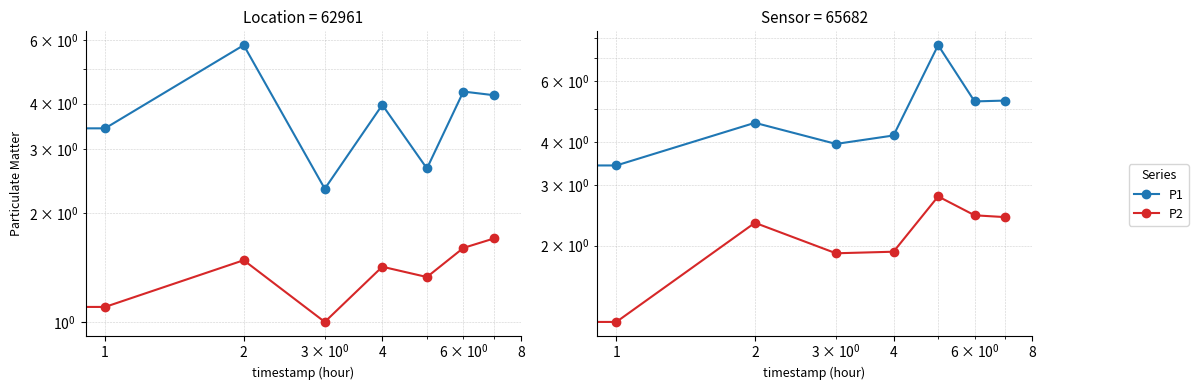

What is the minimum value for P2?

1.2